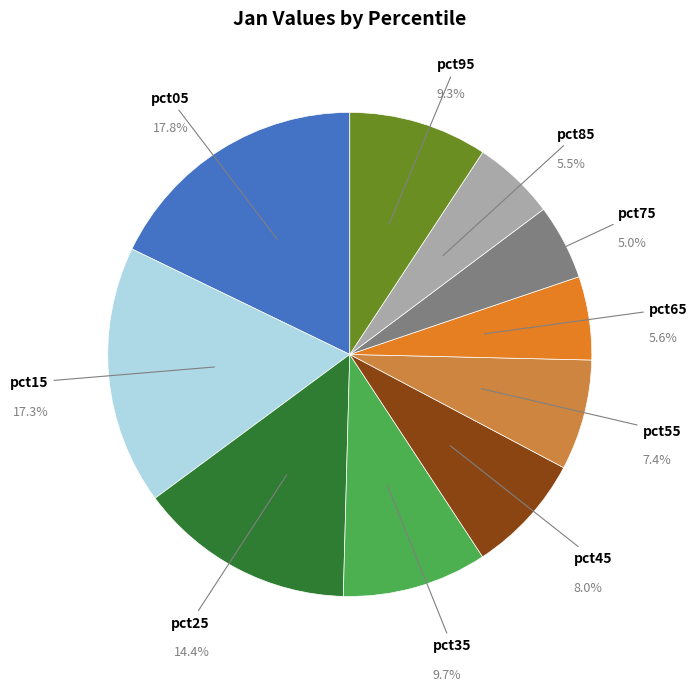

The pct45 slice represents 8% of the pie. True or false?

True